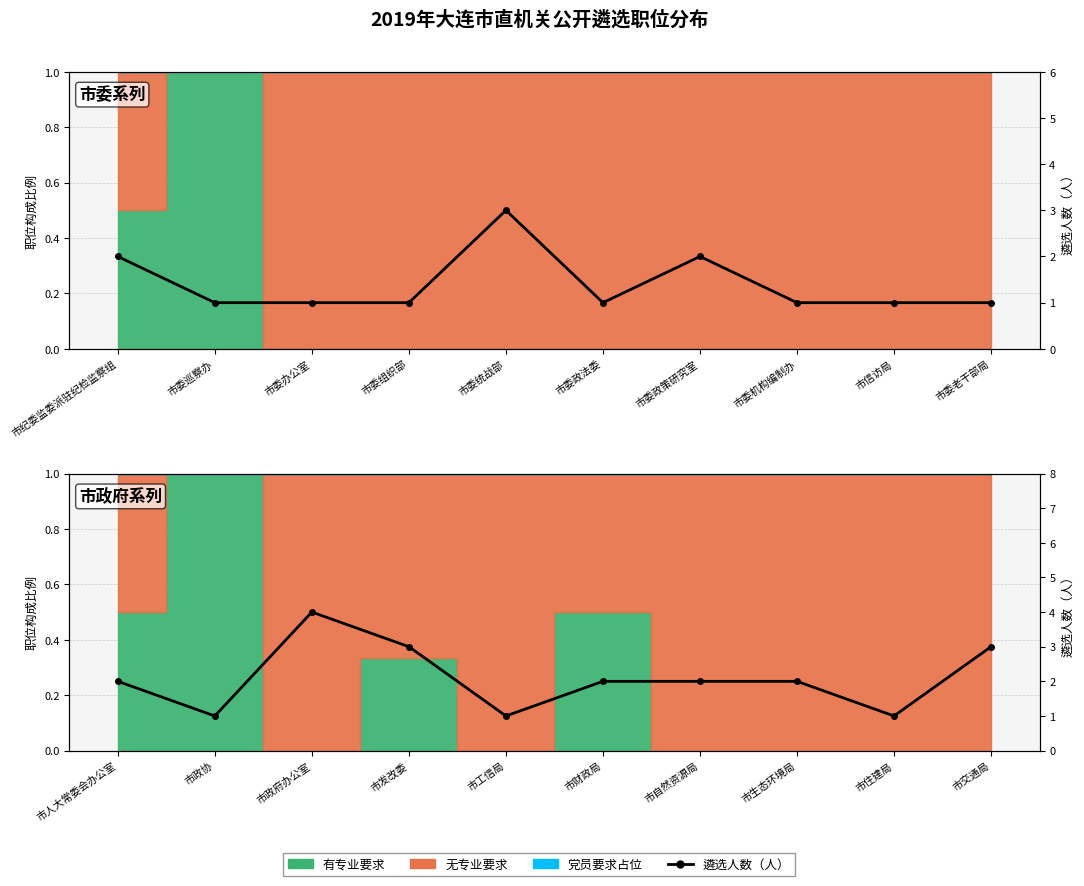

The value at 市信访局 is 1. True or false?

True